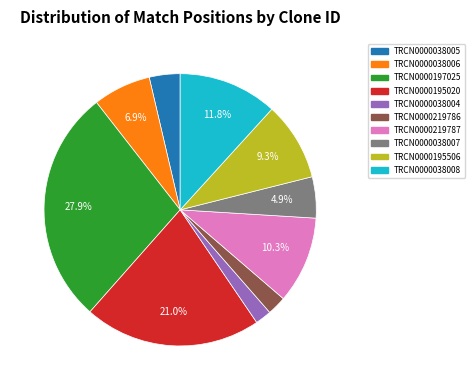

Approximately how many times larger is the value at TRCN0000197025 compared to TRCN0000219787?

2.7